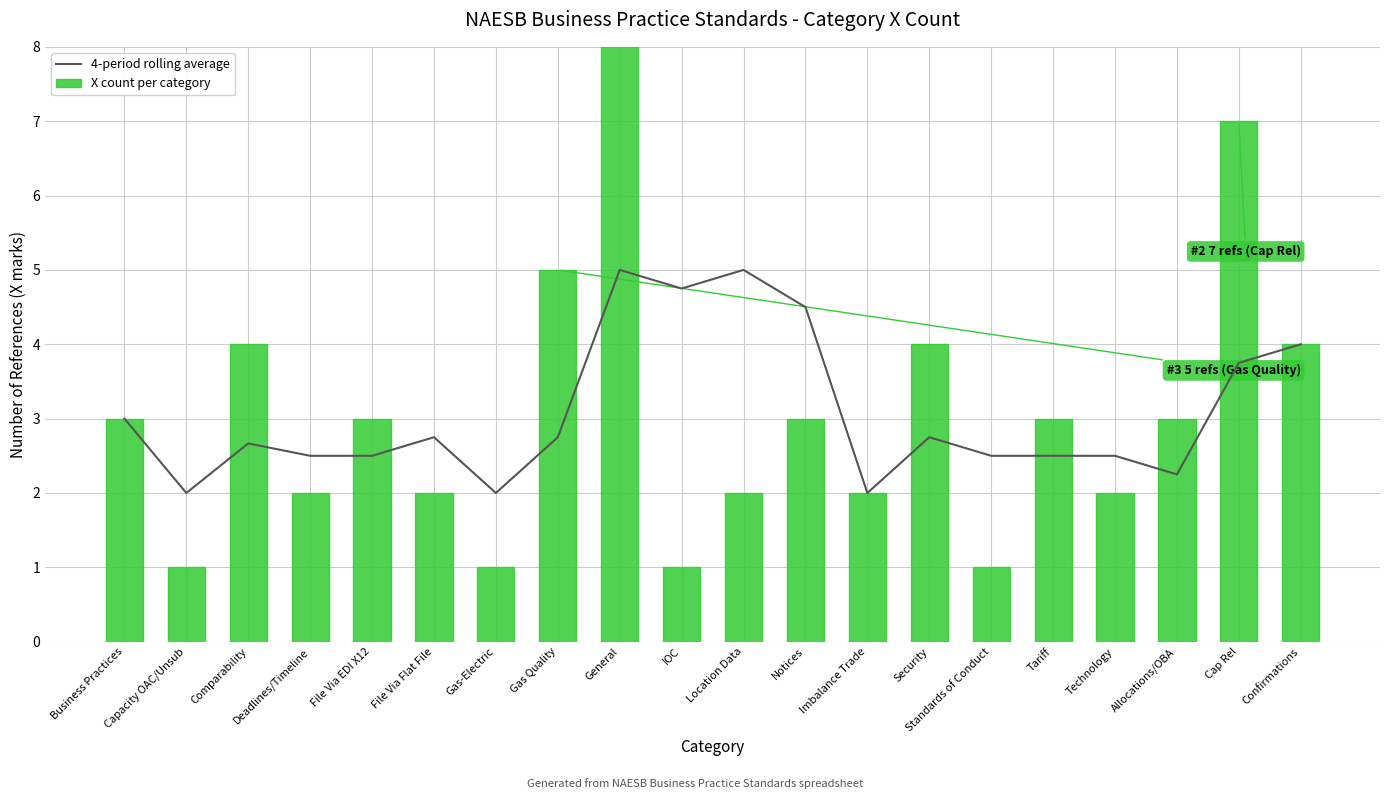

What is the sum of the X count per category values at Location Data and Allocations/OBA?

5.0